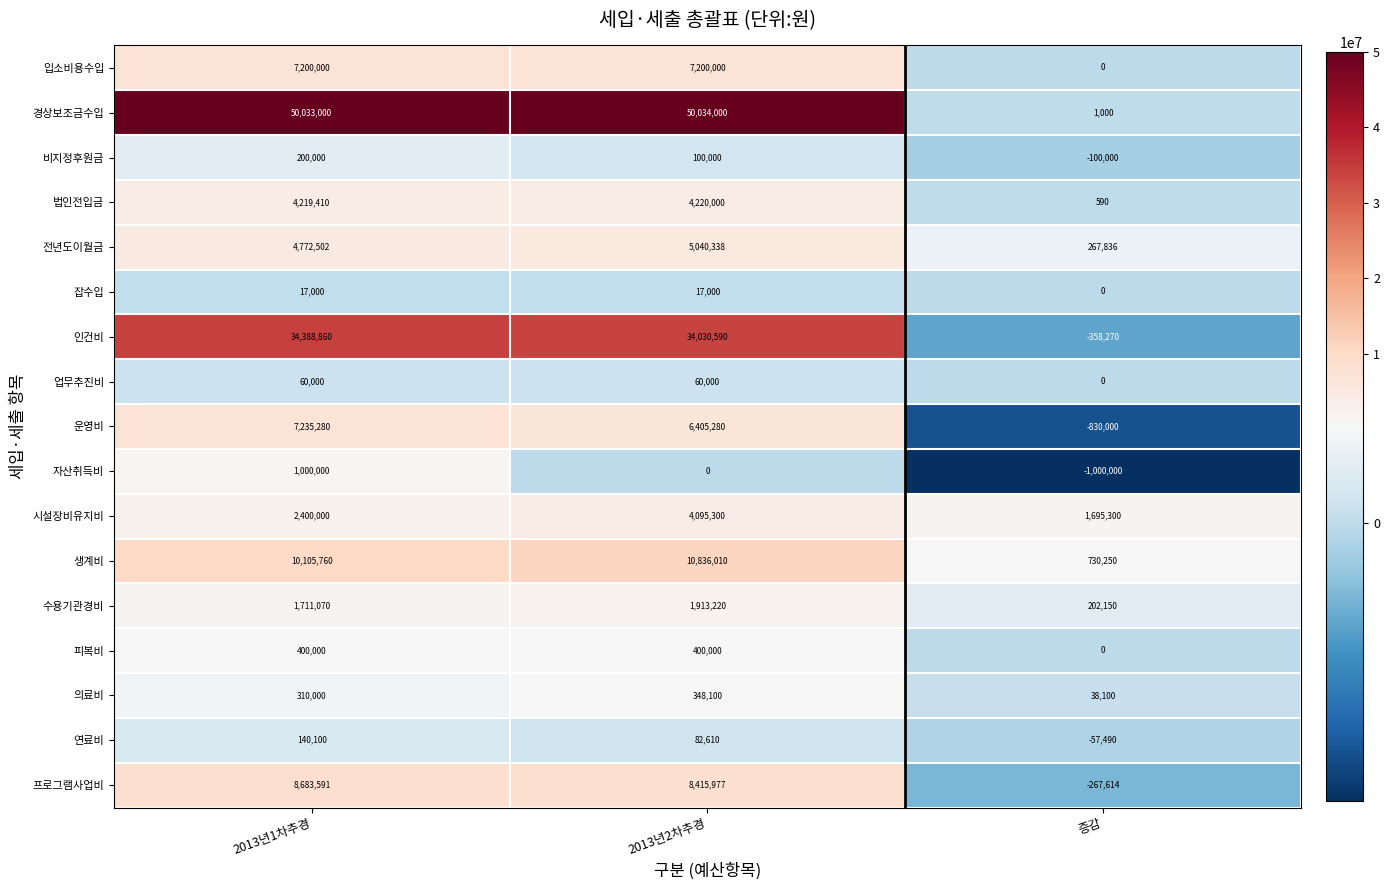

How many 수용기관경비 values are between 202150 and 1913220?

3